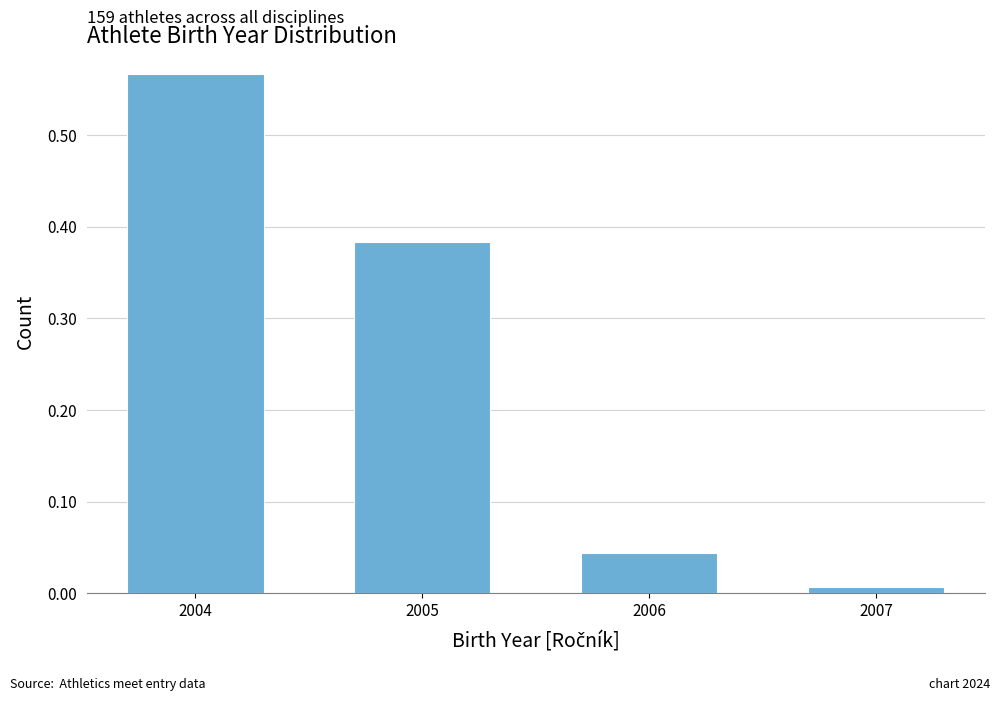

What is the sum of all values?

1.0